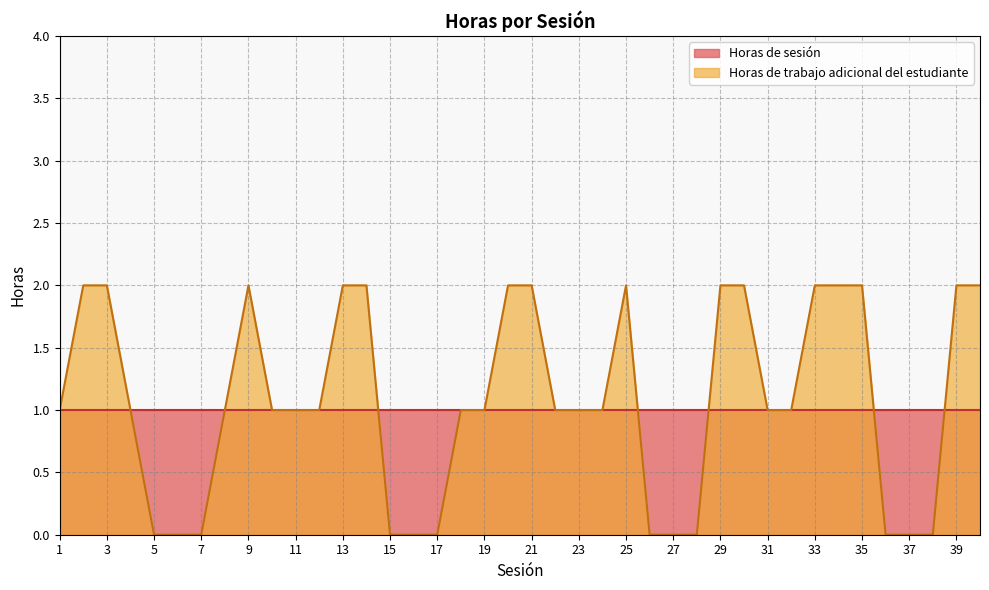

List the labels in order of value, smallest first.

5, 6, 7, 15, 16, 17, 26, 27, 28, 36, 37, 38, 1, 4, 8, 10, 11, 12, 18, 19, 22, 23, 24, 31, 32, 2, 3, 9, 13, 14, 20, 21, 25, 29, 30, 33, 34, 35, 39, 40